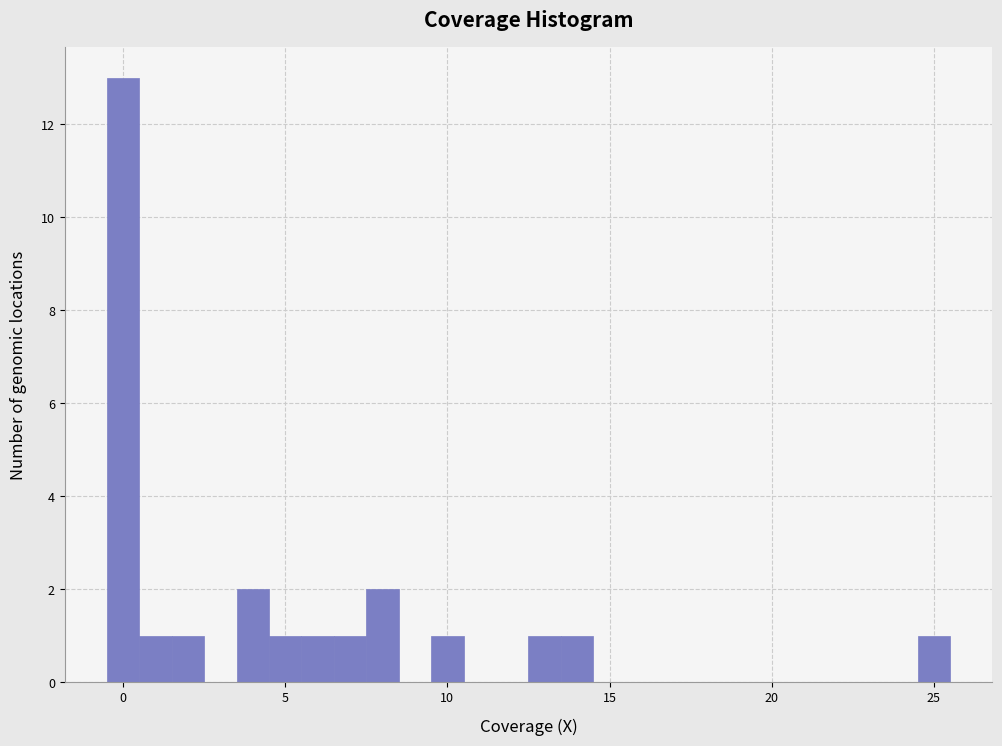

Read against the x-axis, roughly where is the centre of the tallest bar?

0.0